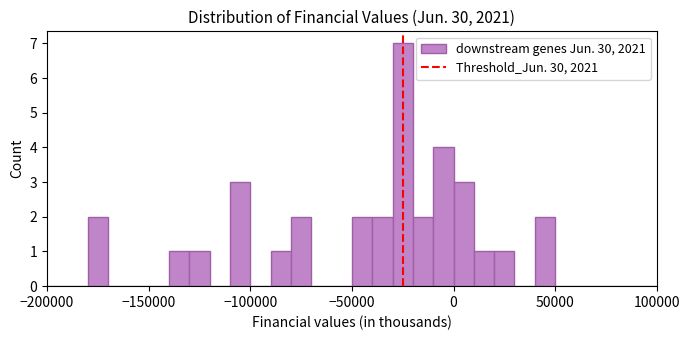

Around what value on the x-axis is the tallest bar? Give the approximate position of its centre, as read against the axis.

-25000